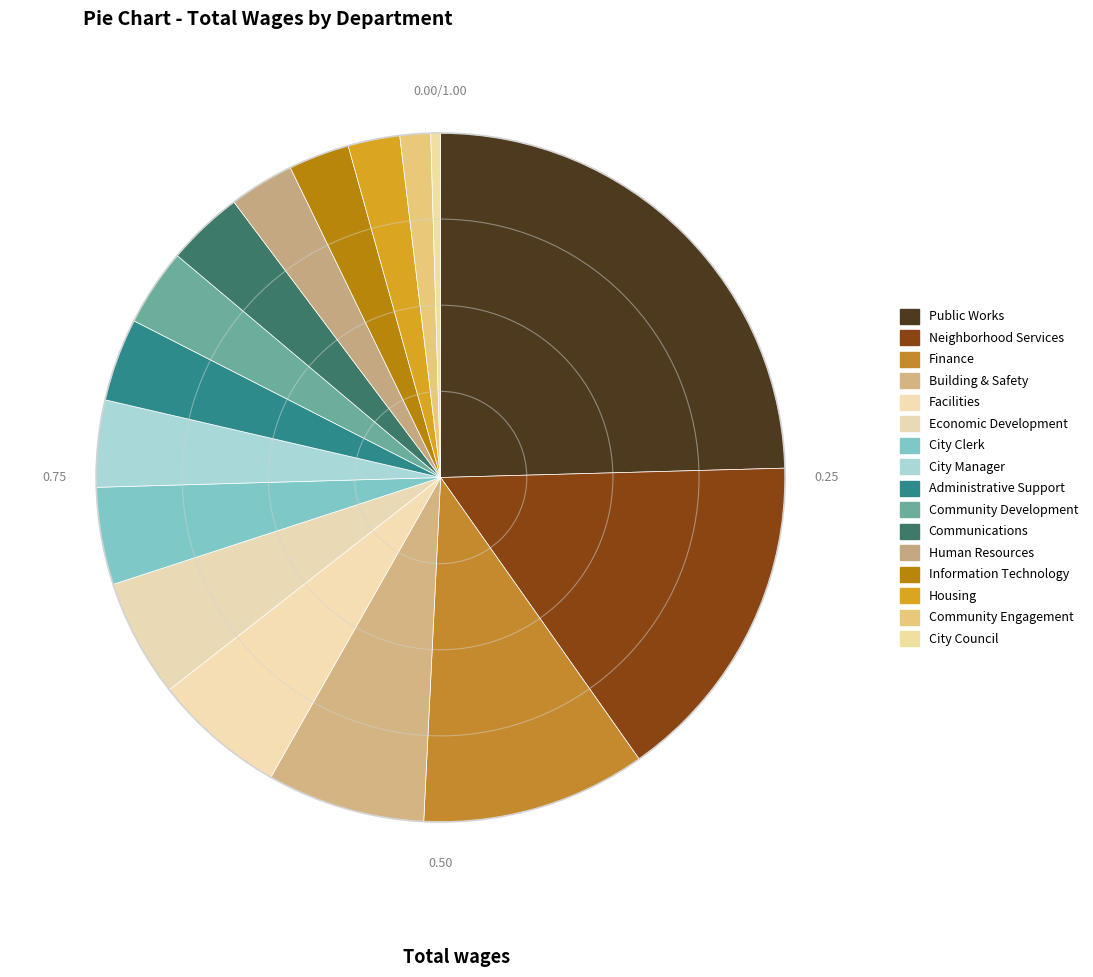

Does Information Technology represent more than half of the total?

No